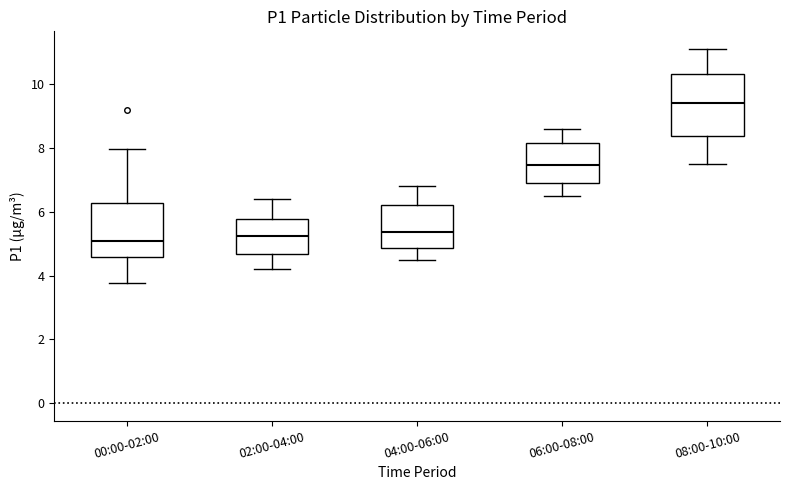

Where does the median line of the box for 02:00-04:00 sit on the y-axis? The values are not printed on the chart, so give them approximately, as read against the axis.

5.2